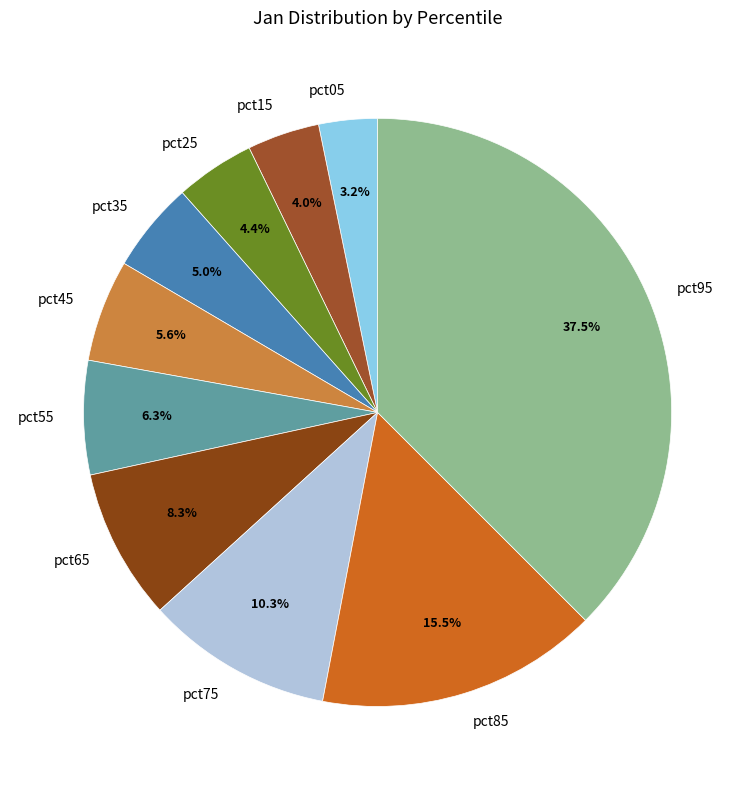

Which slice is the smallest?

pct05